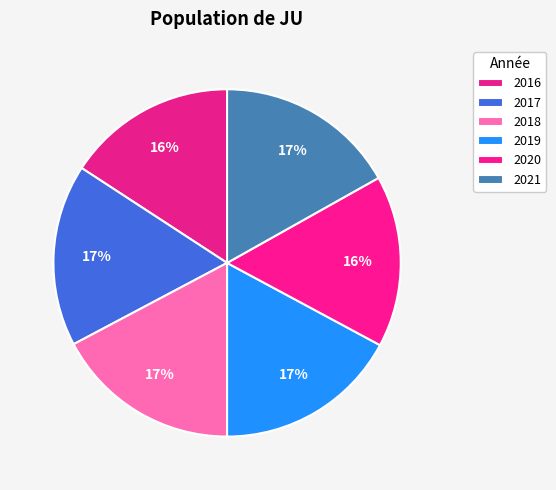

How many slices are in this pie chart?

6